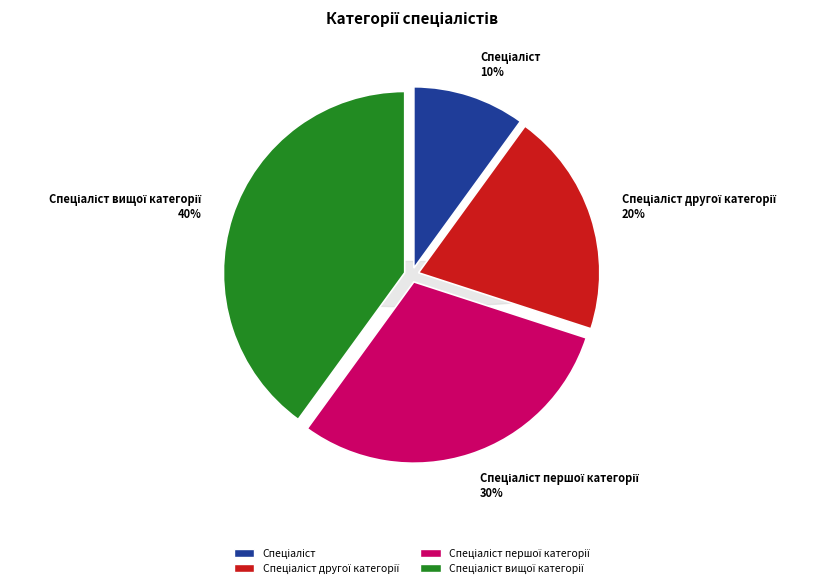

Which slice is the largest?

Спеціаліст вищої категорії